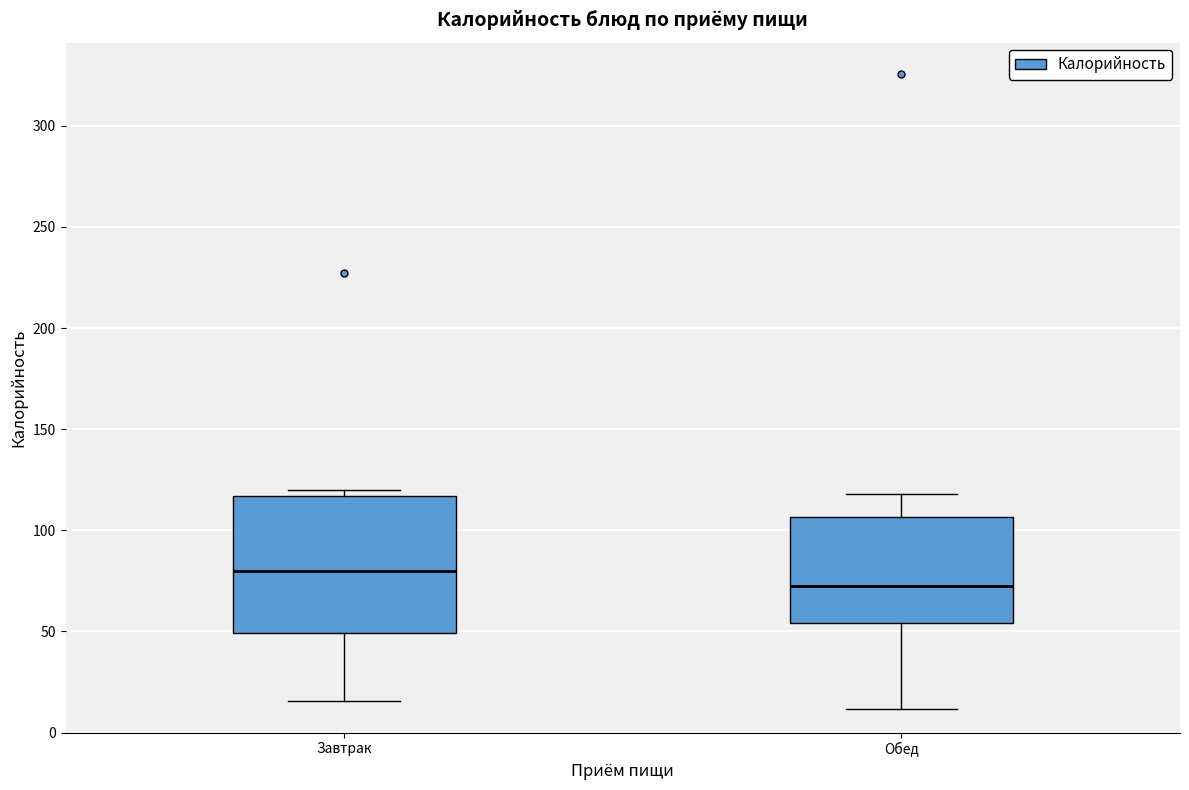

Reading left to right, transcribe this box plot: for each box, give where its median line is, the range the box spans, and where its two whiskers end, as read against the y-axis. The values are not printed on the chart, so give them approximately, as read against the axis.

Завтрак: median 80, box 50 to 115, whiskers 15 to 120
Обед: median 75, box 55 to 105, whiskers 10 to 120